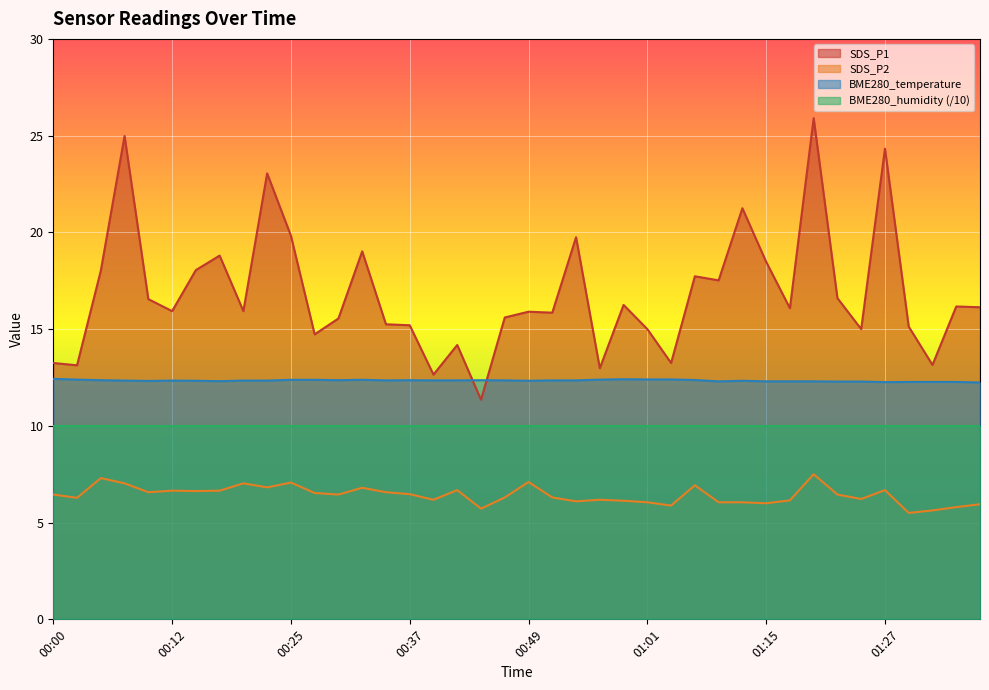

At which label does BME280_temperature reach its minimum?

01:37